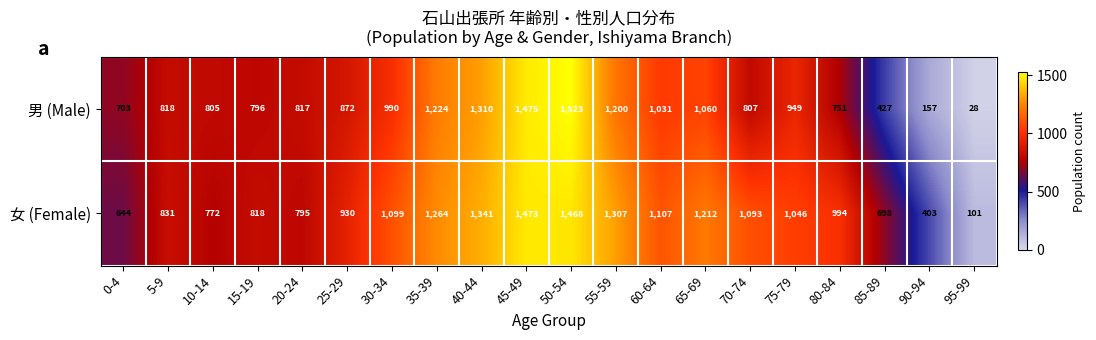

What is the approximate value of 女 (Female) at 75-79, to the nearest 50?

1050